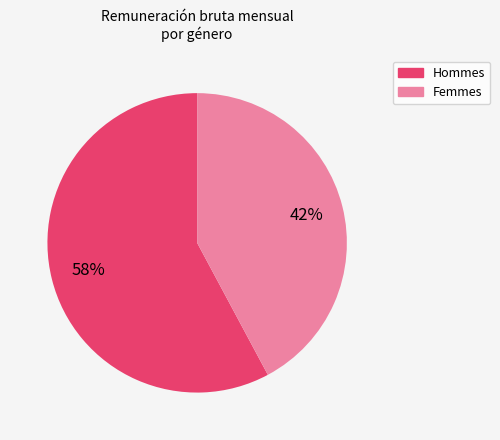

Is there any slice that represents more than half of the pie?

Yes